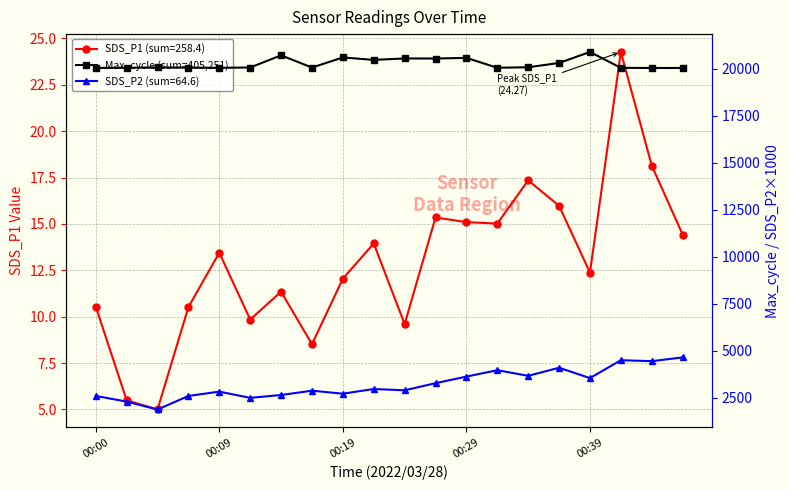

The chart shows a value of 6383 at 00:39. True or false?

False